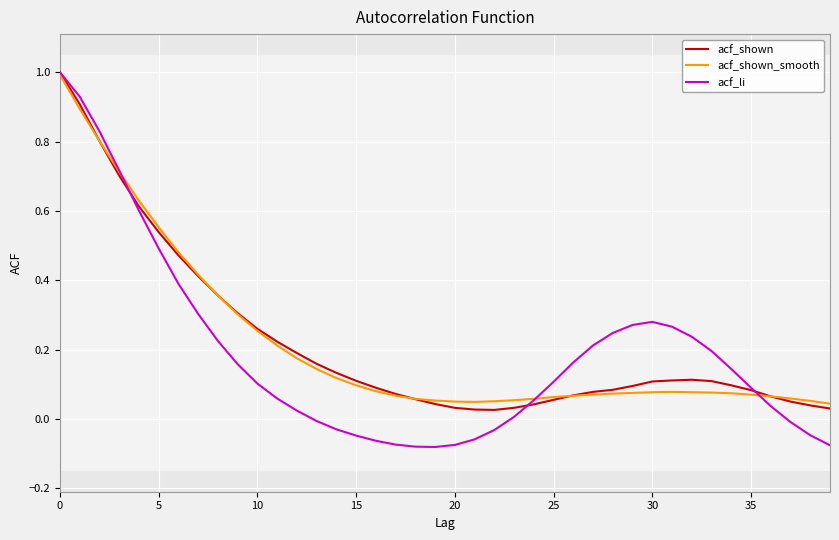

What is the maximum value for acf_shown_smooth?

1.0